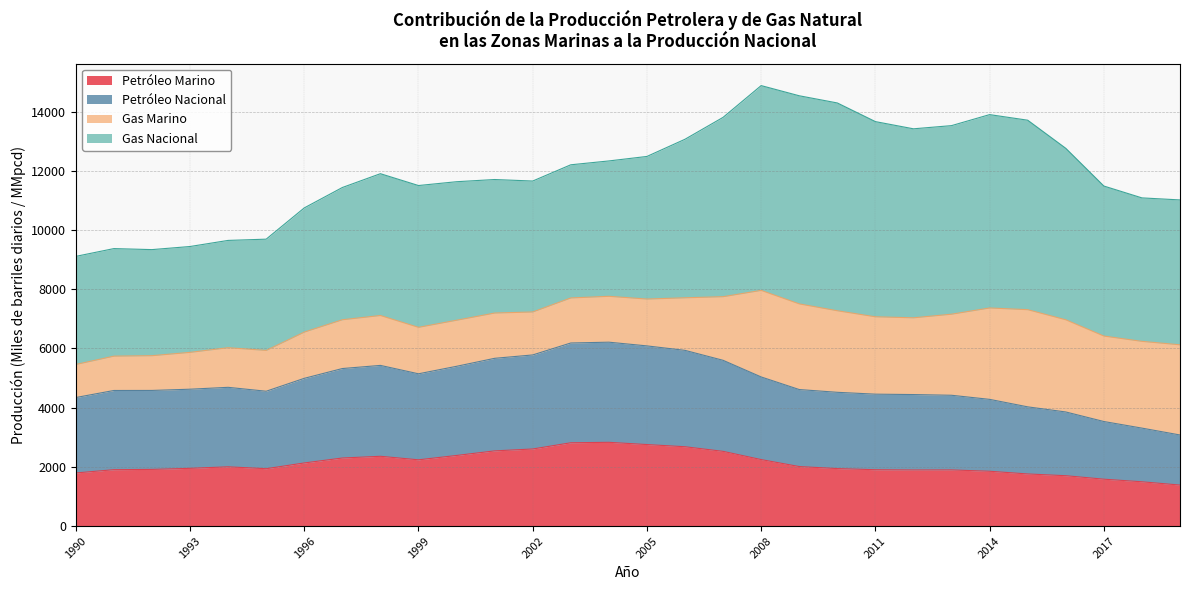

What is the total value across all series at 2011?

13663.8